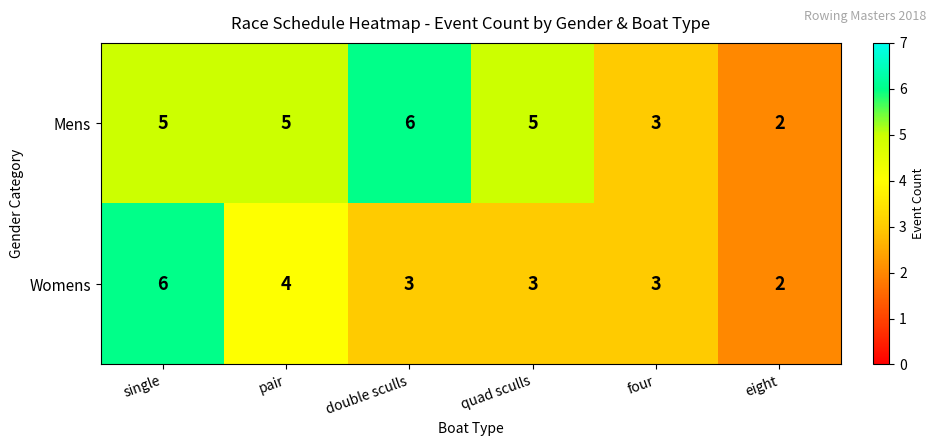

Which series changed the most between pair and four?

Mens